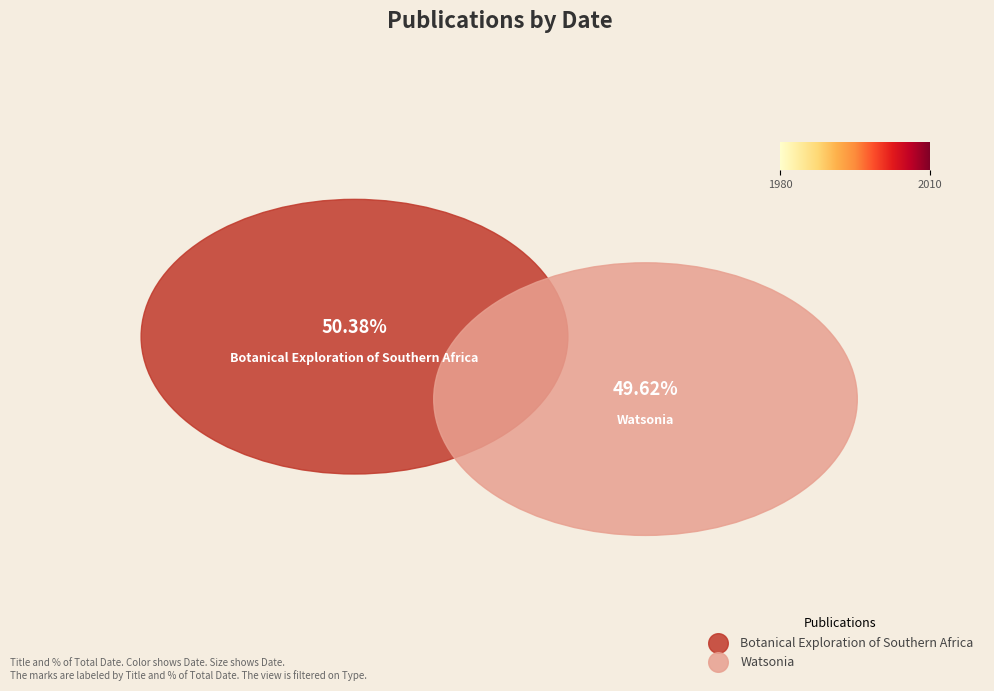

What is the largest slice in the pie chart?

Botanical Exploration of Southern Africa